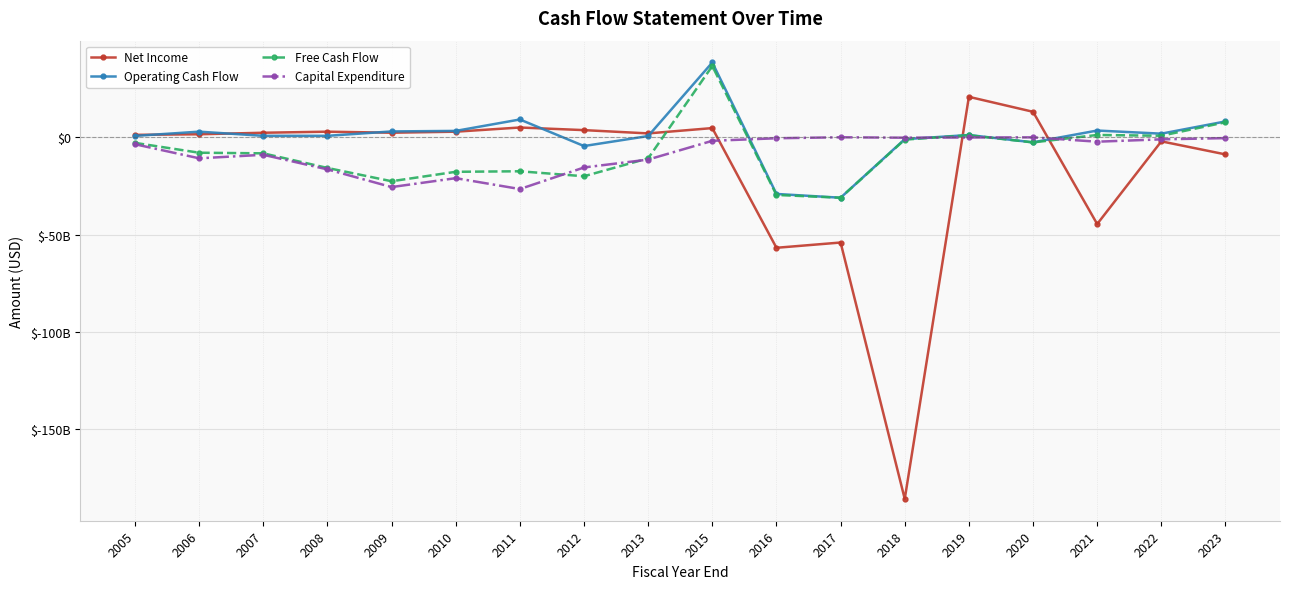

True or false: Operating Cash Flow has a value of 38391200000 at 2015.

True